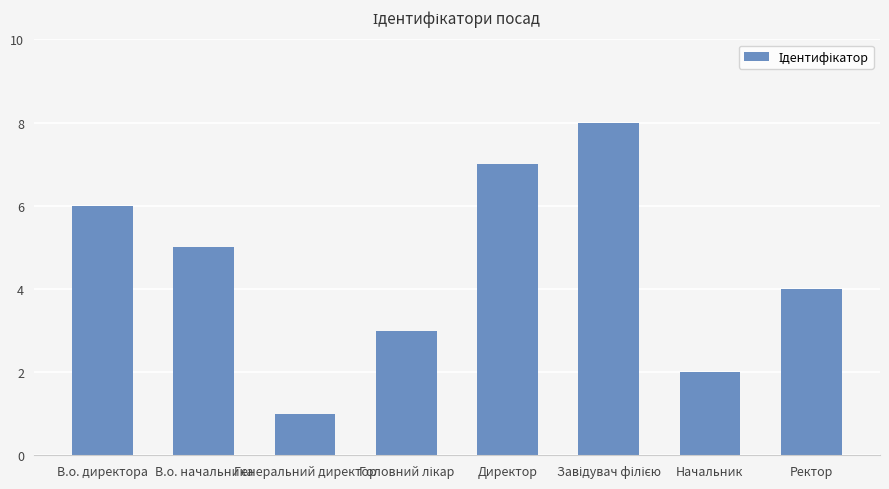

What is the smallest value displayed?

1